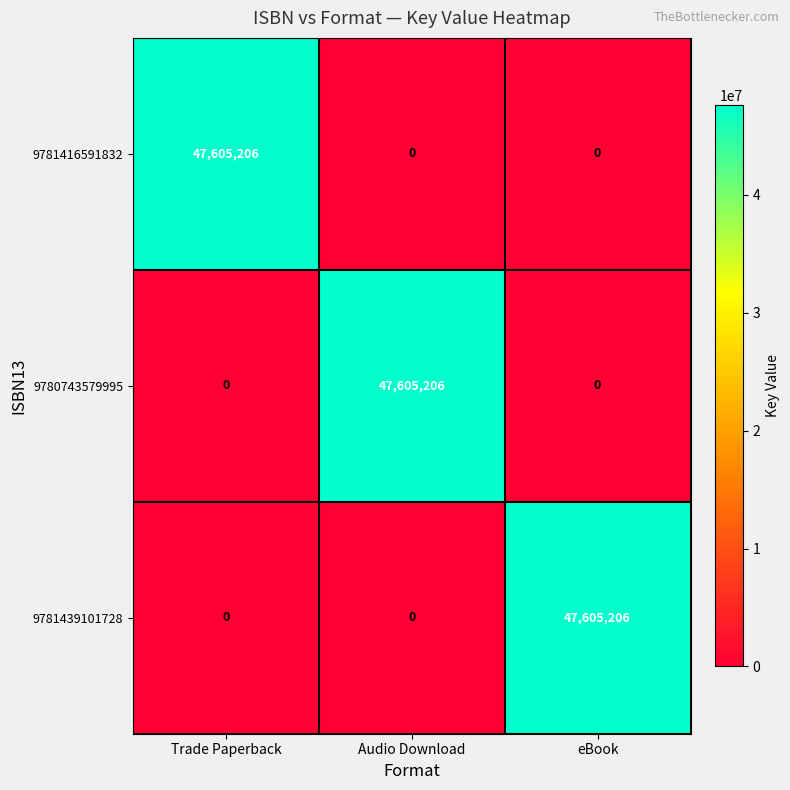

Is it true that 9781416591832 equals 0 at Audio Download?

True